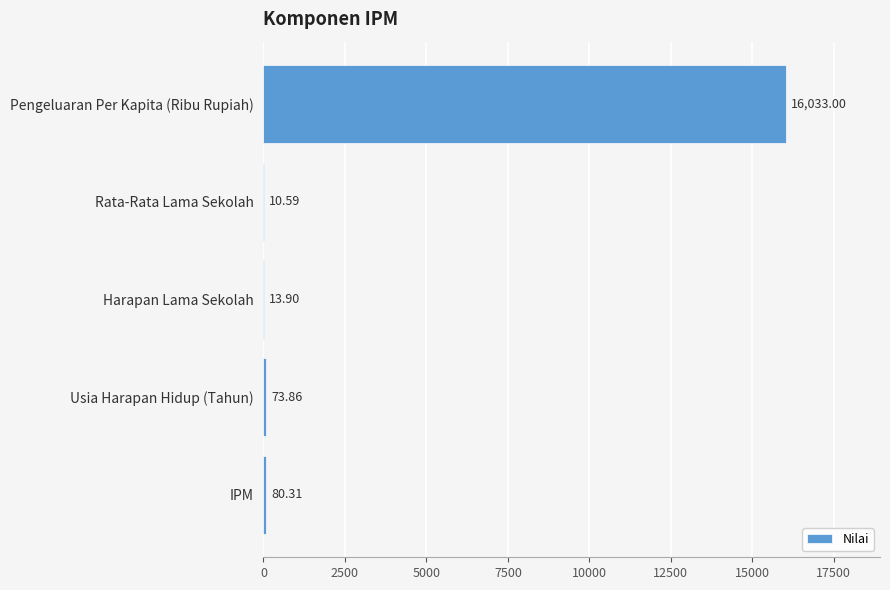

Where is the data nearest to the value 8021?

IPM